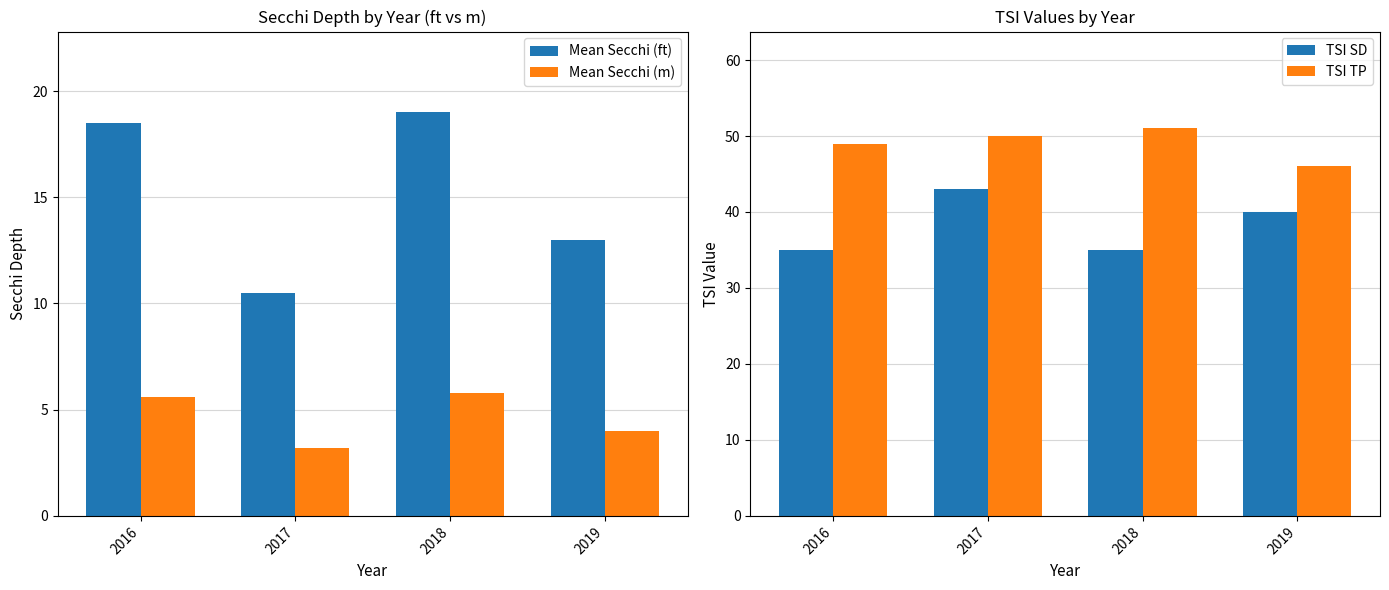

Reading right to left, what are all the values shown in this chart?

Mean Secchi (ft): 2019=13.0	2018=19.0	2017=10.5	2016=18.5
Mean Secchi (m): 2019=4.0	2018=5.8	2017=3.2	2016=5.6
TSI SD: 2019=40.0	2018=35.0	2017=43.0	2016=35.0
TSI TP: 2019=46.0	2018=51.0	2017=50.0	2016=49.0